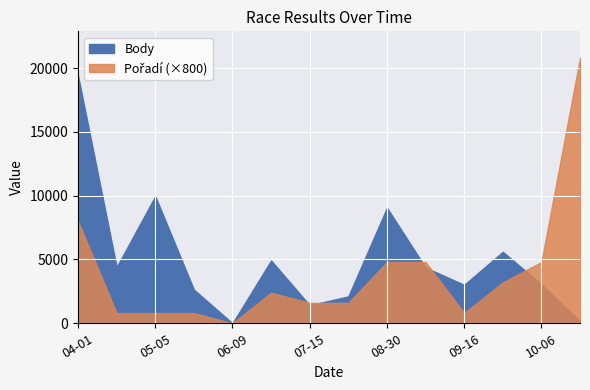

Where is Body nearest to the value 9703?

2018-05-05